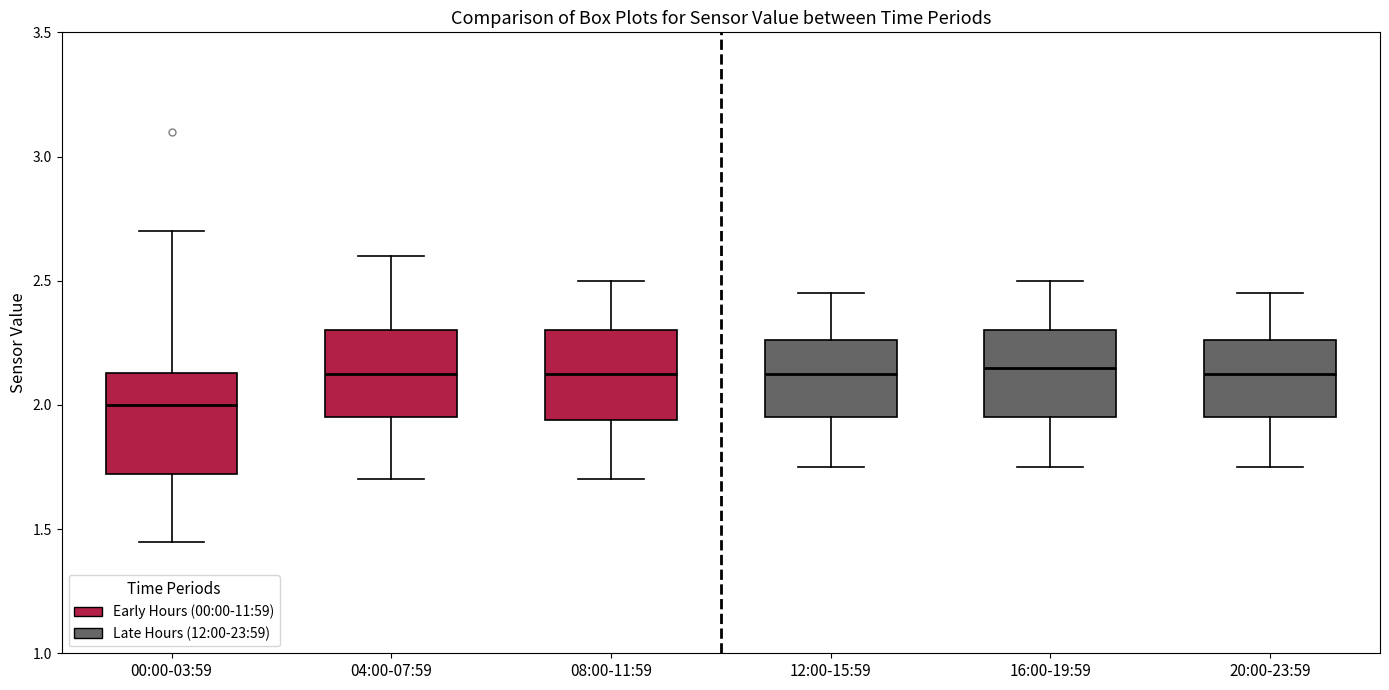

Where is the upper edge of the box for 04:00-07:59 on the y-axis? The values are not printed on the chart, so give them approximately, as read against the axis.

2.30